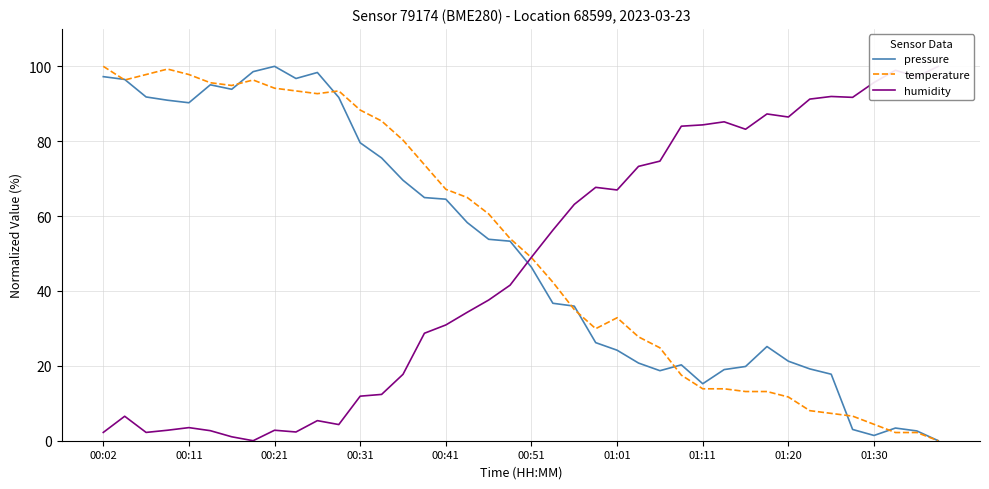

How many lines are shown in the chart?

3